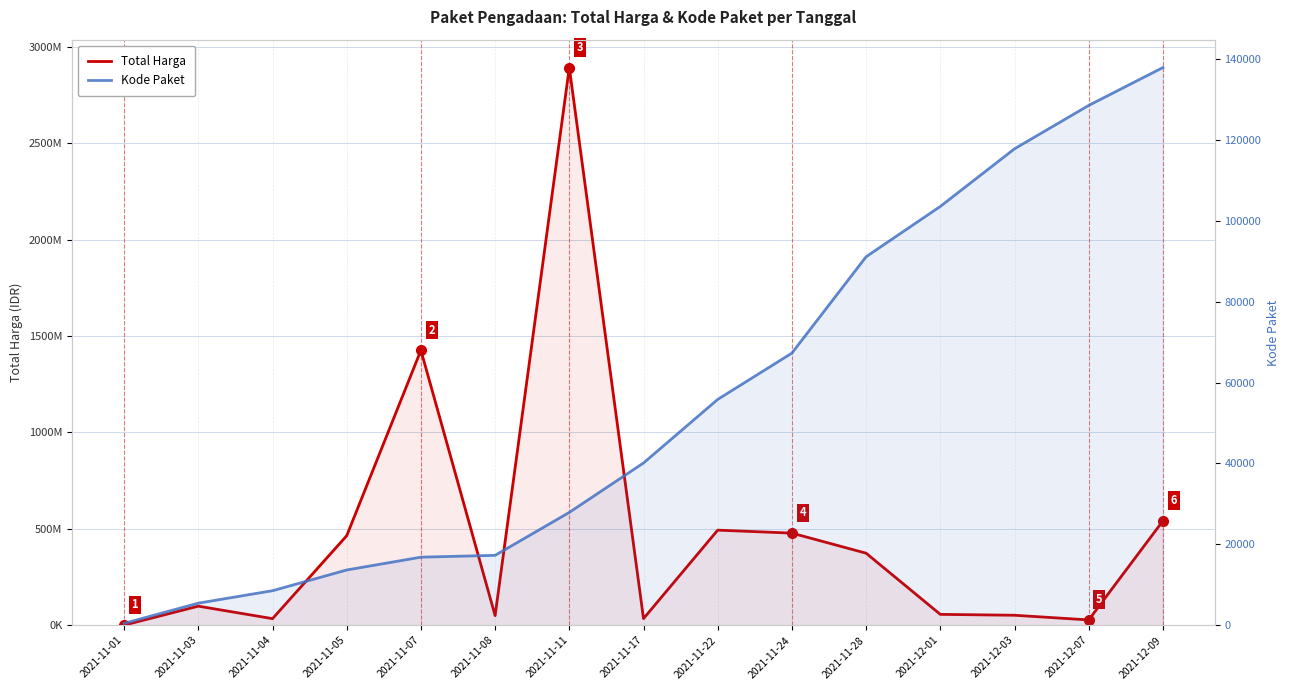

What is the label of the 9th point from the right?

2021-11-11